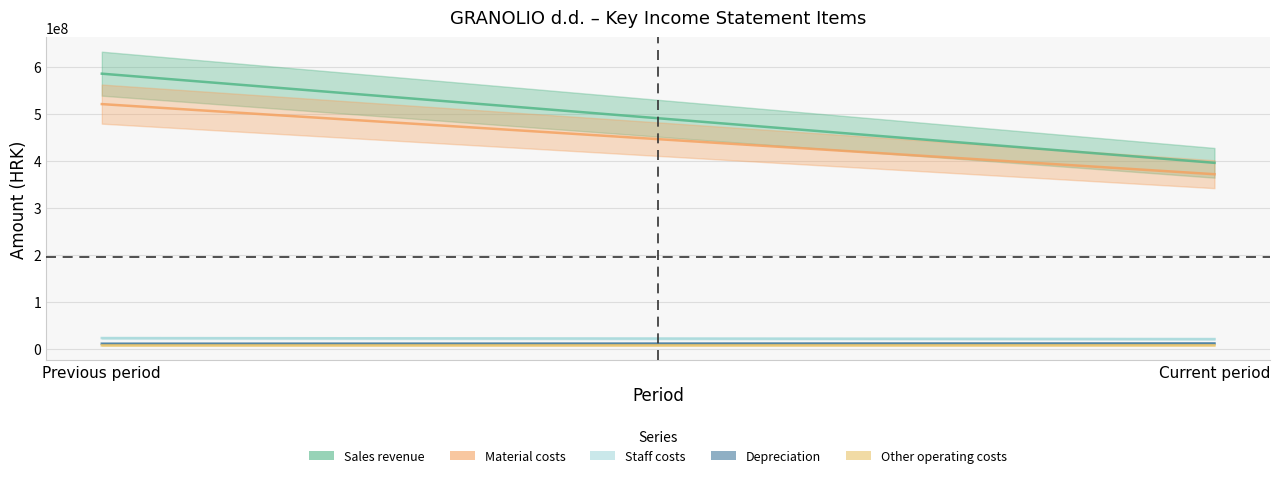

True or false: Depreciation has a value of 10305986 at Previous period.

True